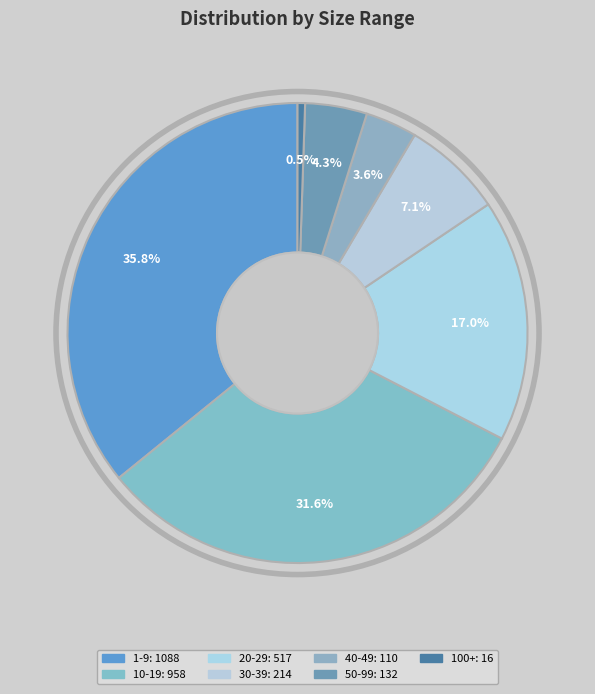

How many segments does this pie chart have?

7